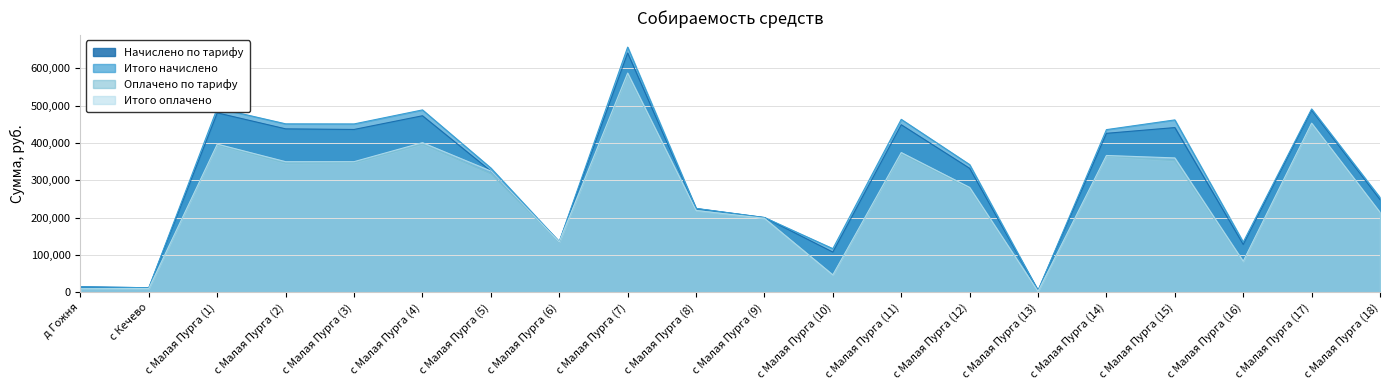

What is the highest value of the Итого начислено series?

656531.1